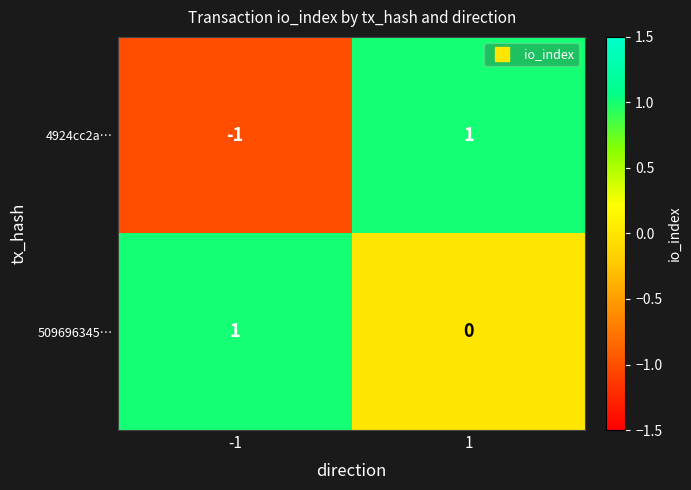

Reading left to right, what are all the values shown in this chart?

4924cc2a…: -1	1
509696345…: 1	0